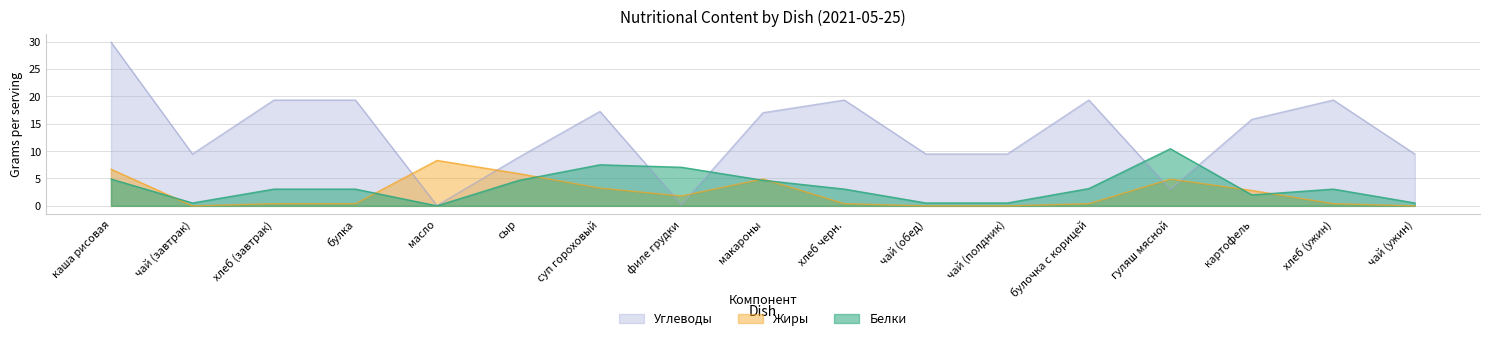

What are all the series names shown in the legend?

Углеводы, Жиры, Белки